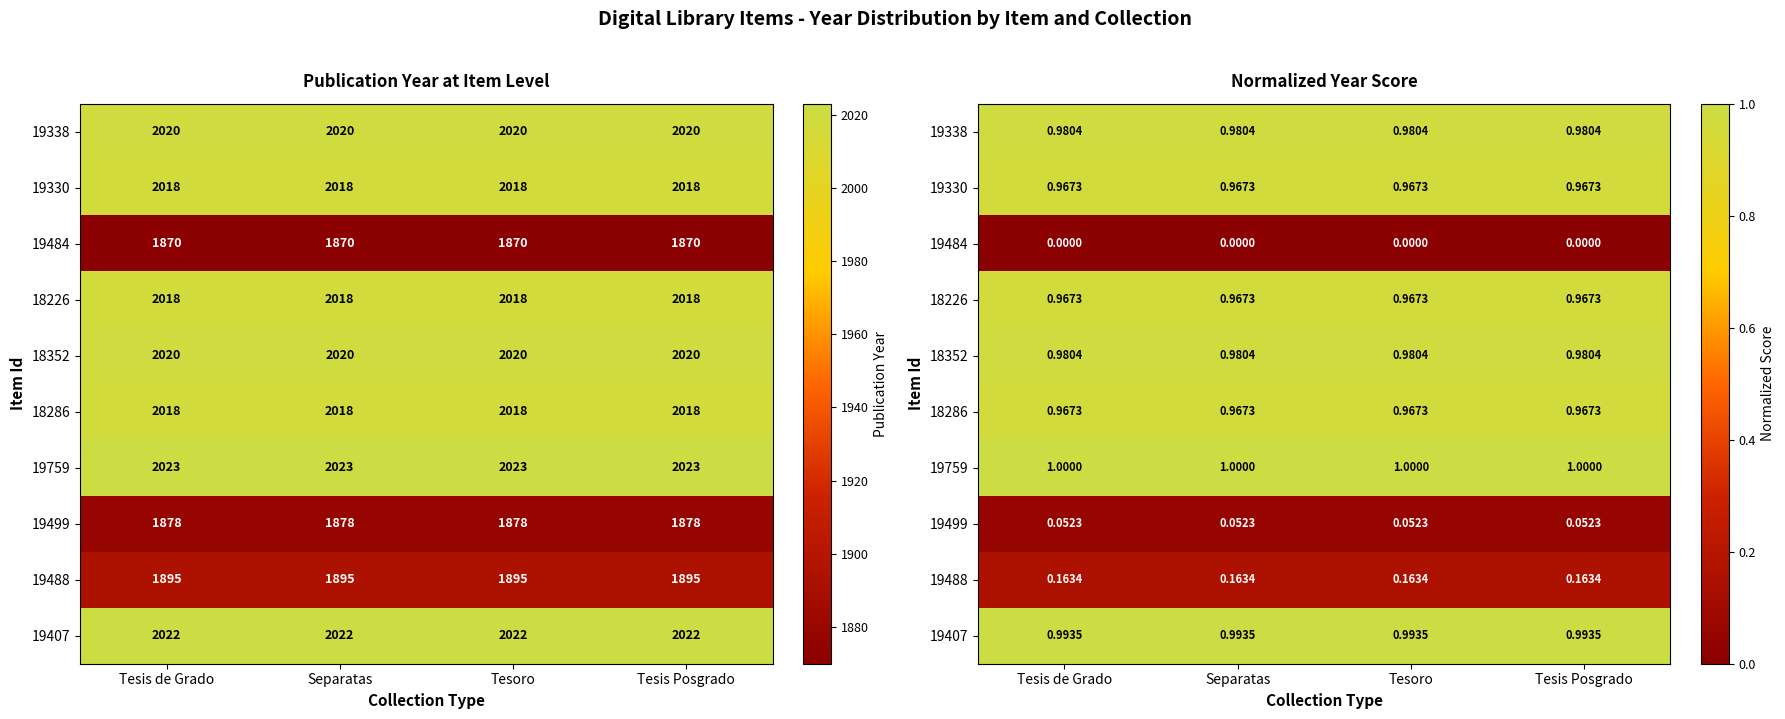

What is the average value of the 19488 series?

0.2